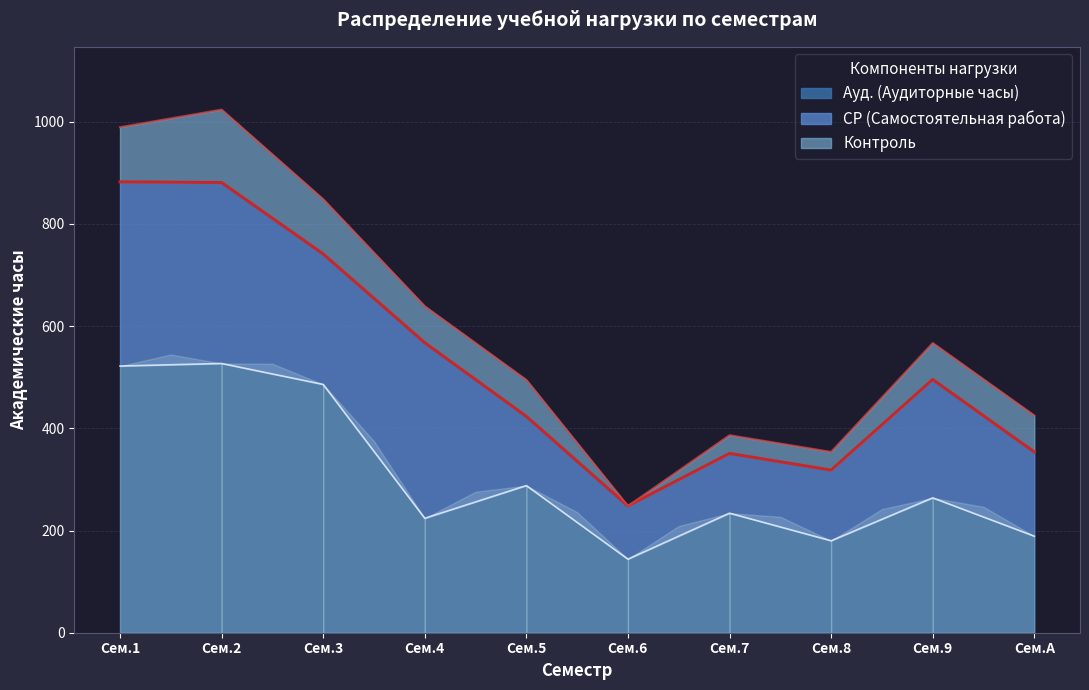

What is the value of the Контроль point at the 3rd from the left?

107.1